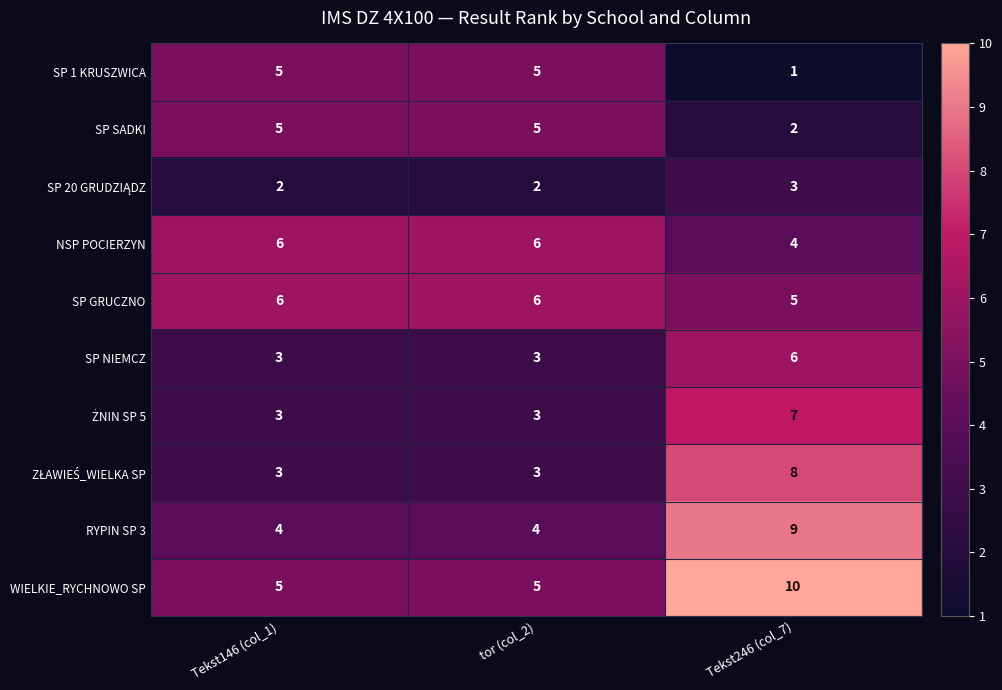

Which category has the highest value across all series?

Tekst246 (col_7)